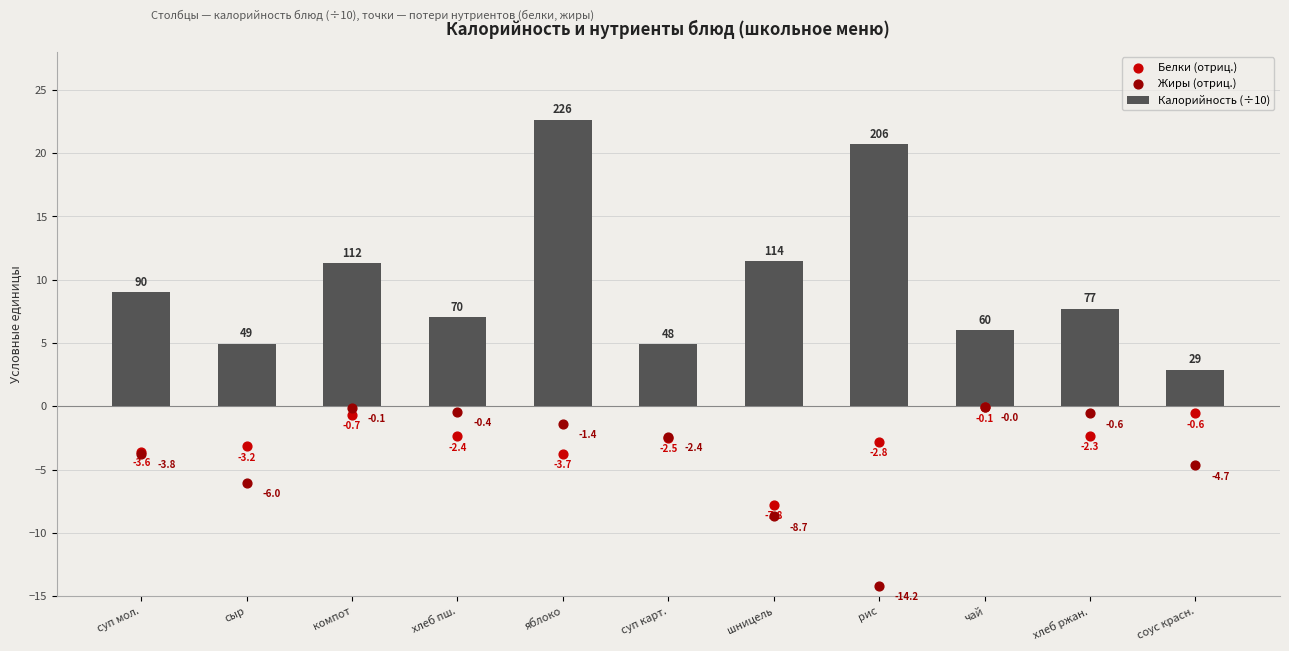

Which series reaches the minimum Y coordinate?

Жиры (отриц.)